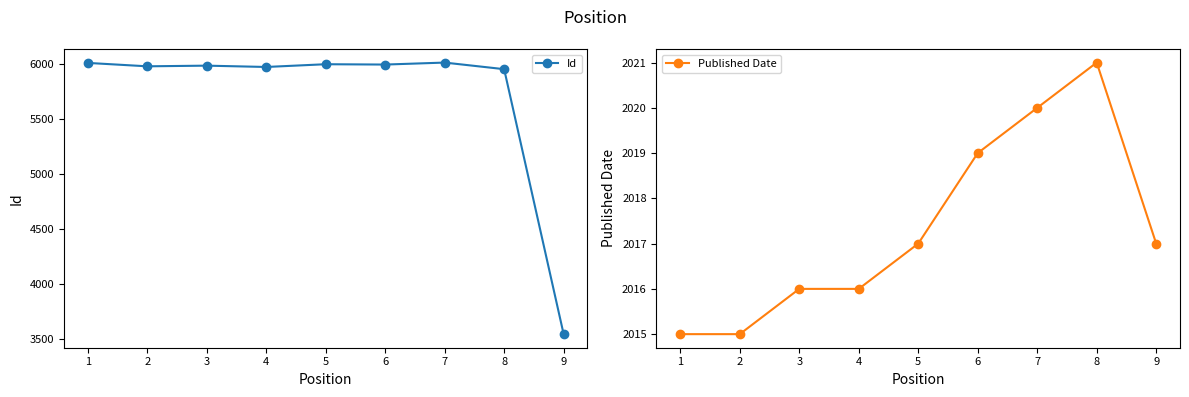

Does the chart display data point markers on the line(s)?

Yes